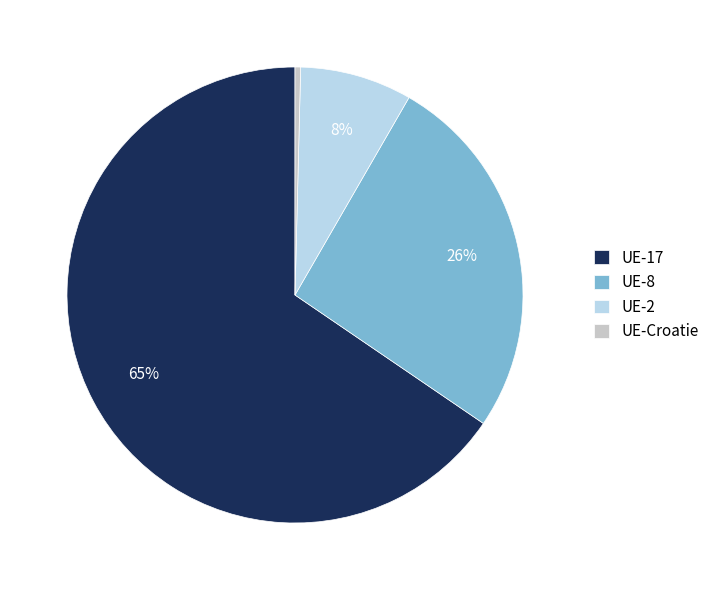

To the nearest percent, what is the average slice percentage?

25%